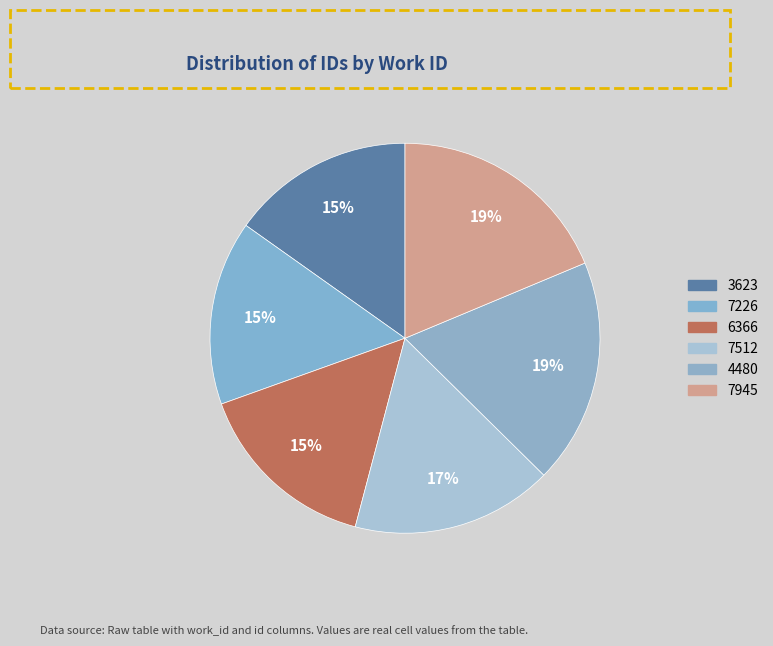

True or false: 6366 accounts for 4% of the total.

False